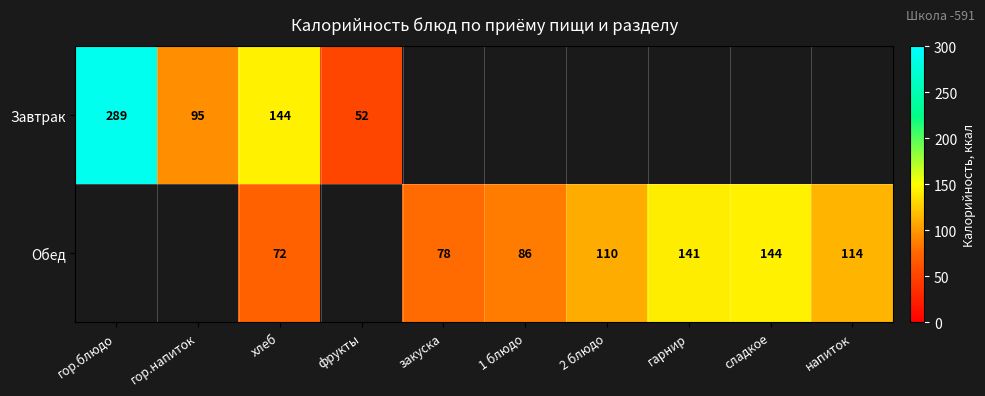

The Обед series shows 114 at напиток. True or false?

True